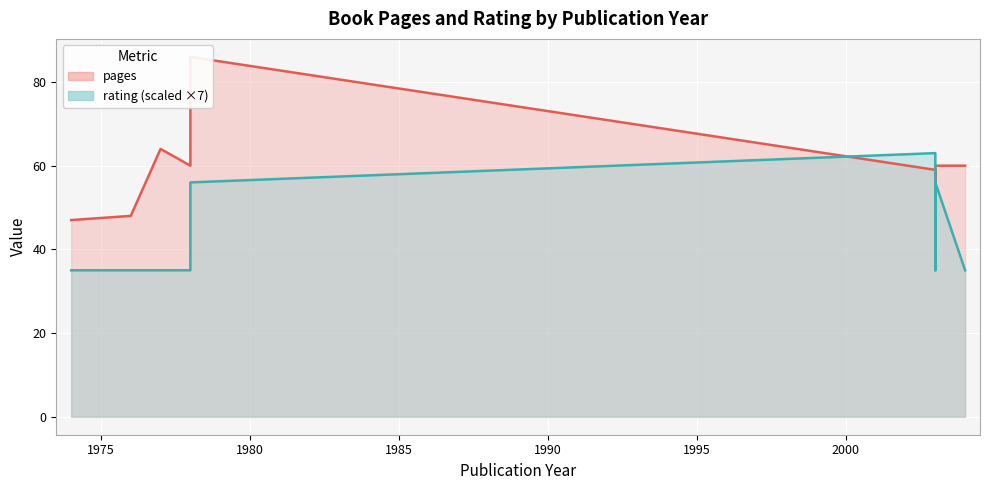

True or false: rating (scaled) and pages cross at least once.

True